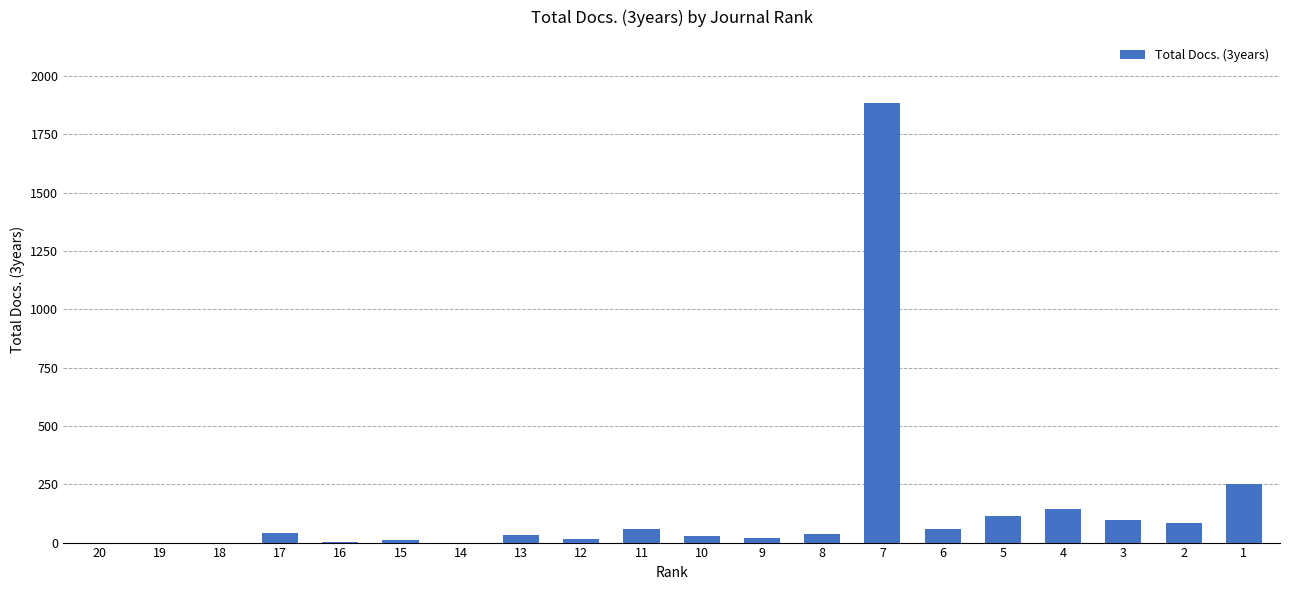

What is the sum of all values?

2874